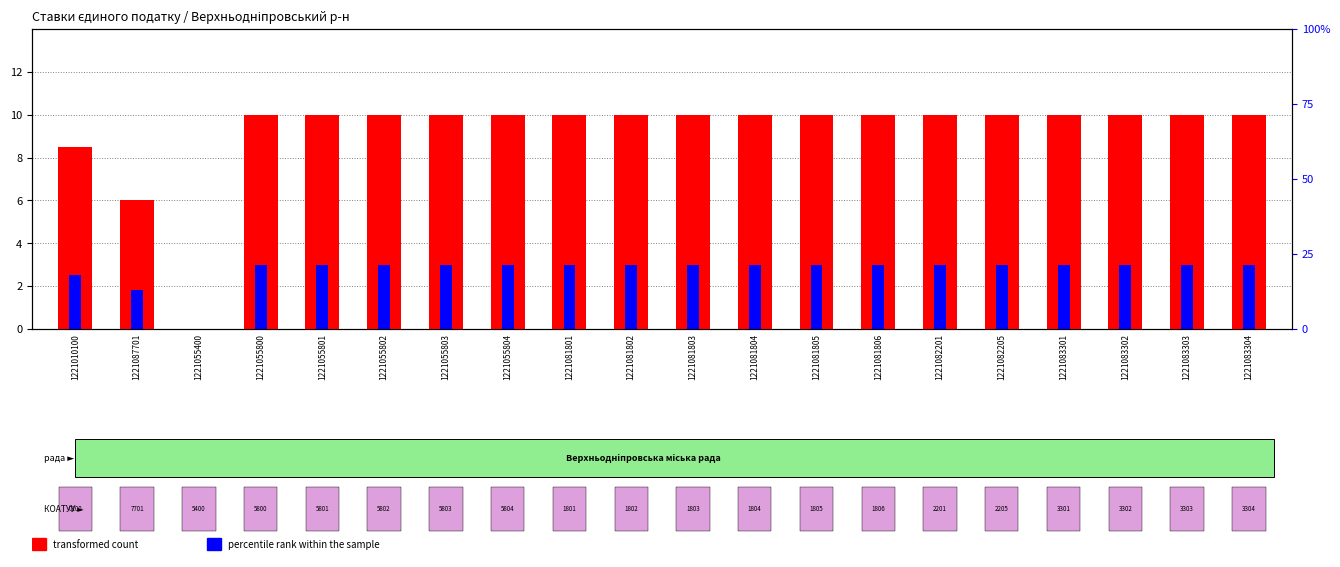

What position from the right is 1221055804?

13